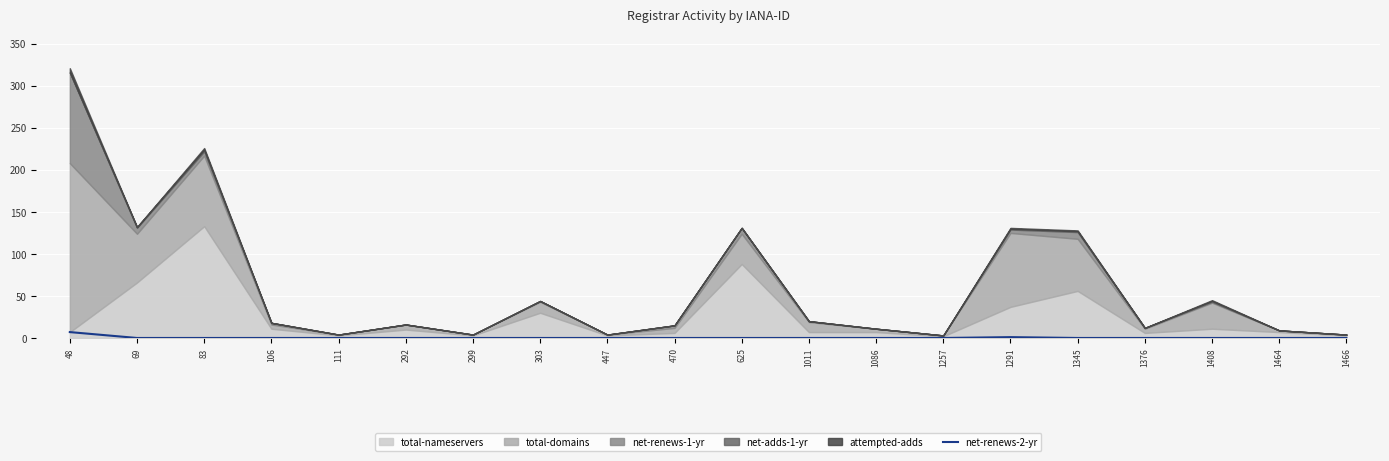

True or false: net-renews-2-yr has a value of 0 at 447.

True